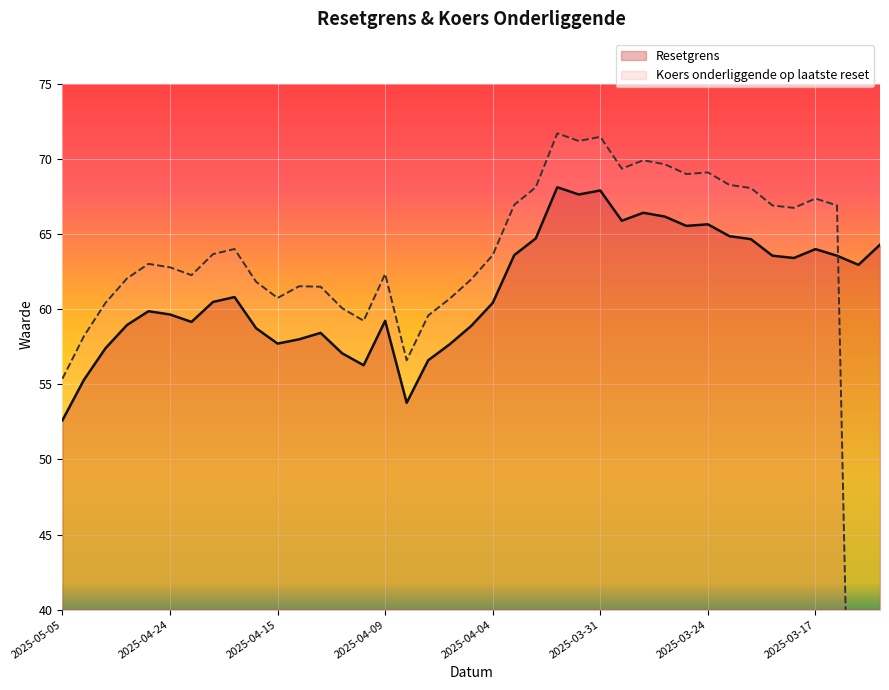

What are all the series names shown in the legend?

Resetgrens, Koers onderliggende op laatste reset